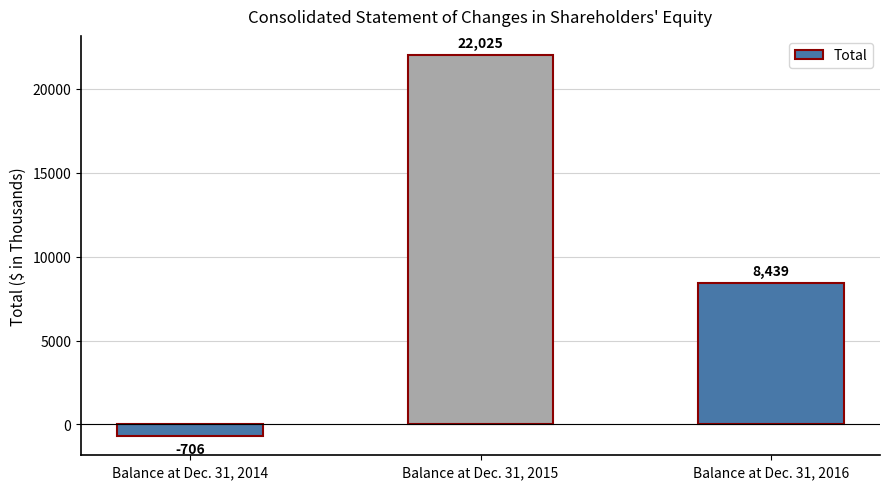

The value at Balance at Dec. 31, 2015 is 30020. True or false?

False